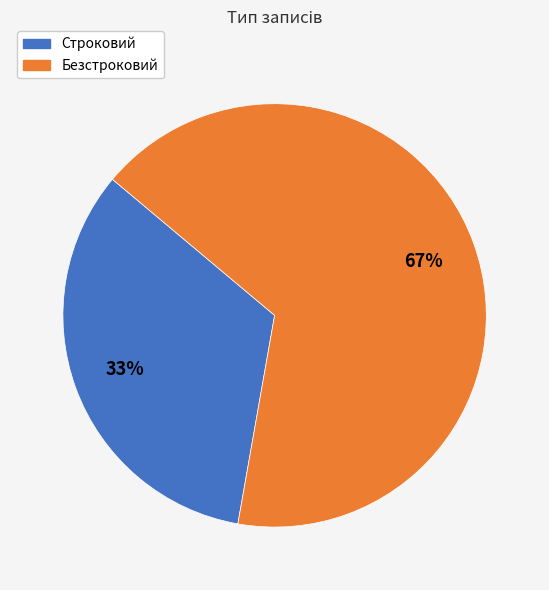

To the nearest percent, what is the combined percentage of Строковий and Безстроковий?

100%